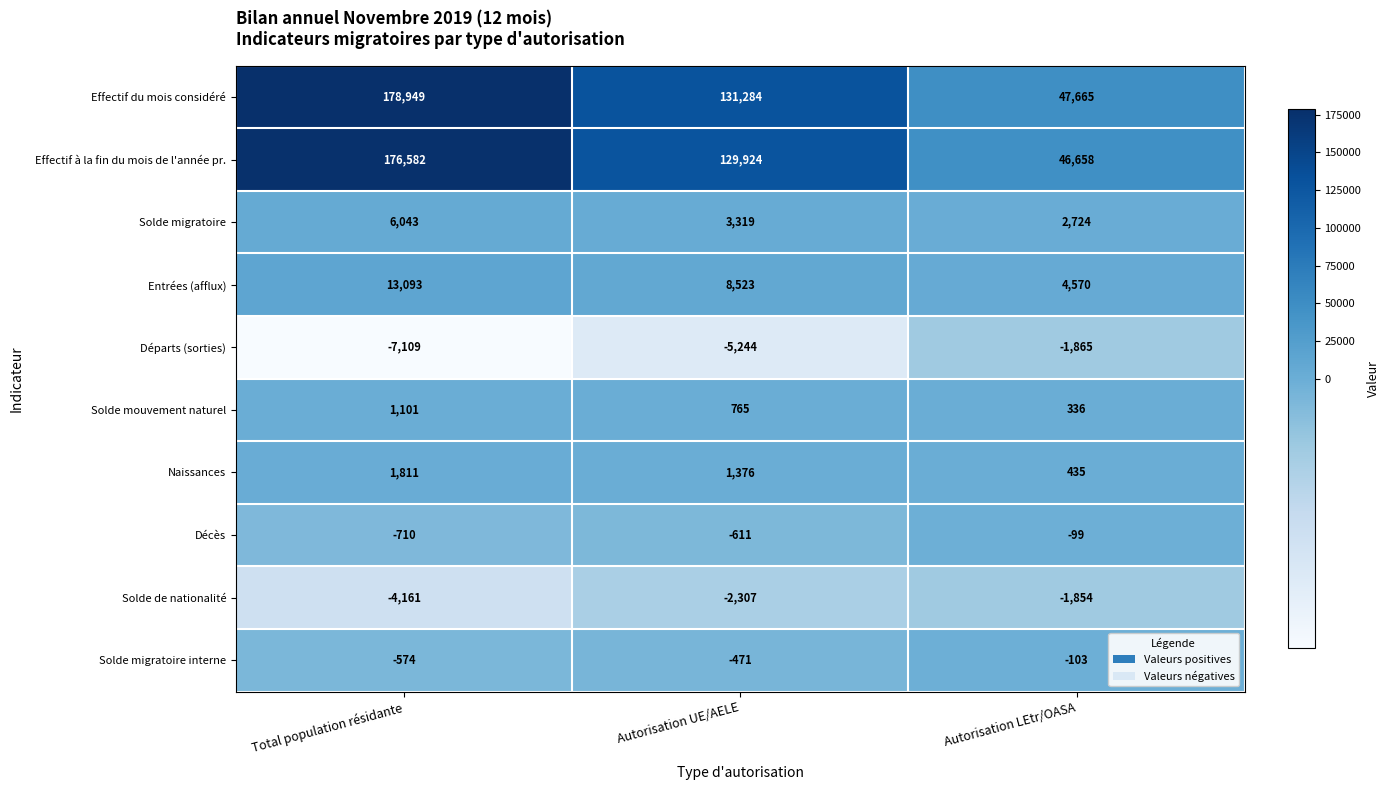

What is the difference between the highest and lowest values at Total population résidante?

186058